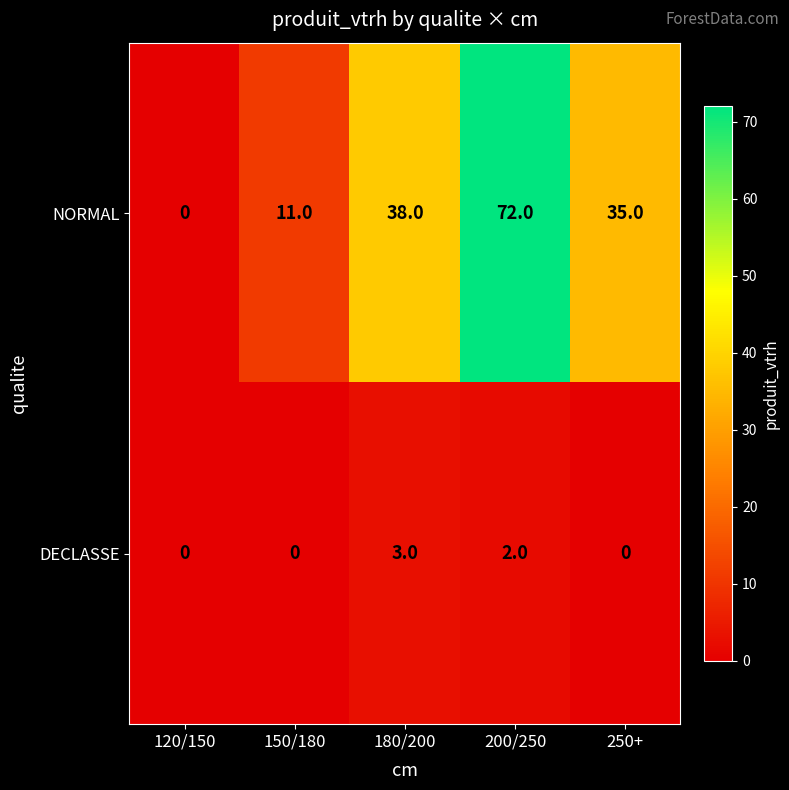

Count the number of data series in this chart.

2